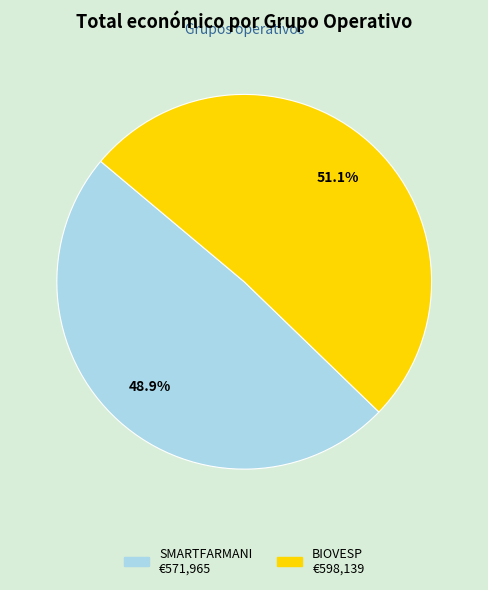

Which has a higher value, SMARTFARMANI or BIOVESP?

BIOVESP